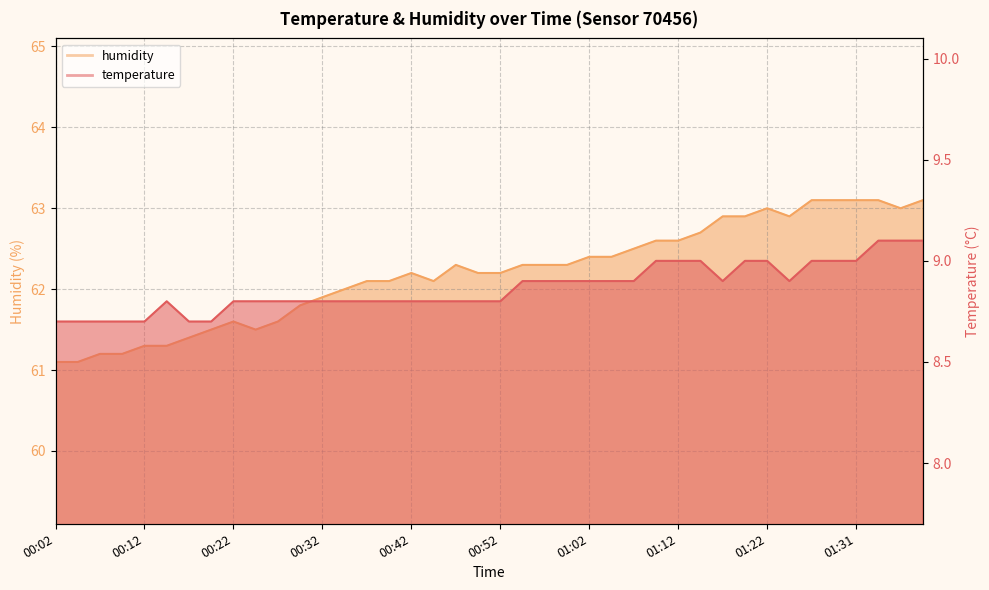

Between 00:29 and 00:02, which is larger?

00:29